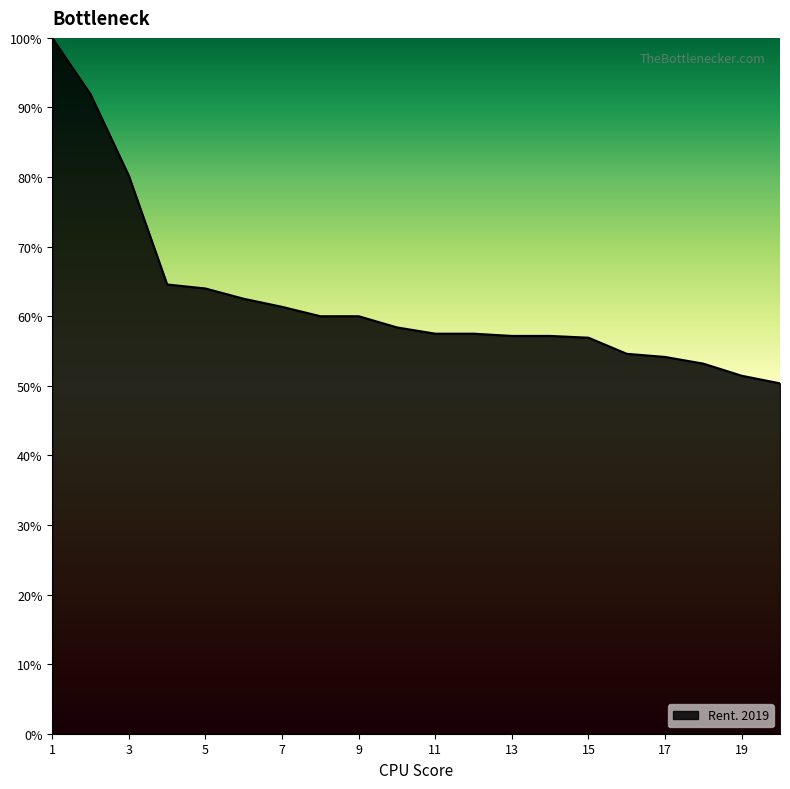

What is the minimum value shown in the chart?

50.4